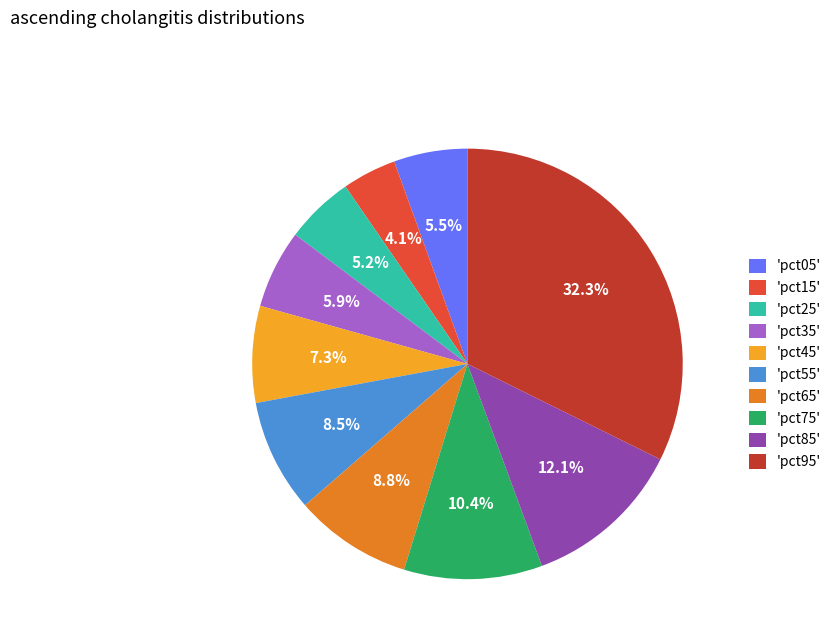

How many slices are in this pie chart?

10